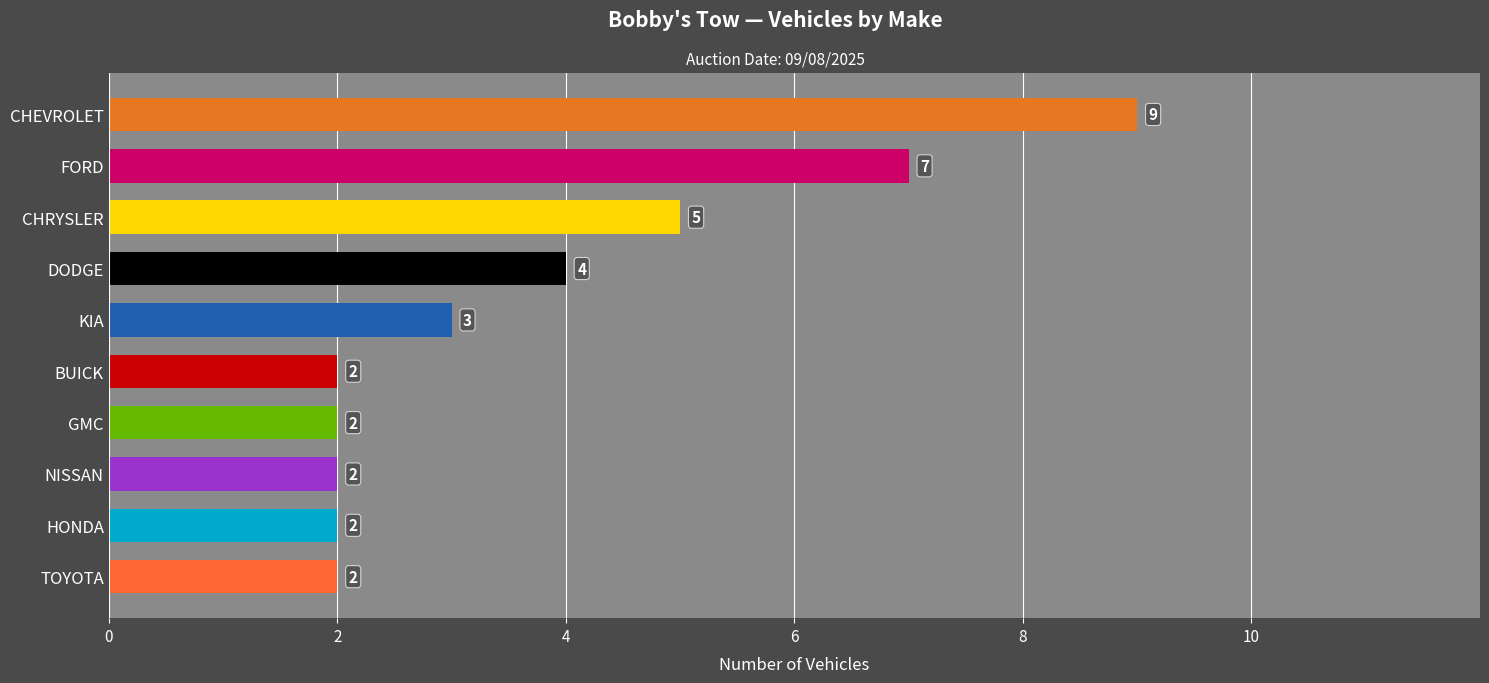

Approximately how many times larger is the value at KIA compared to FORD?

0.4